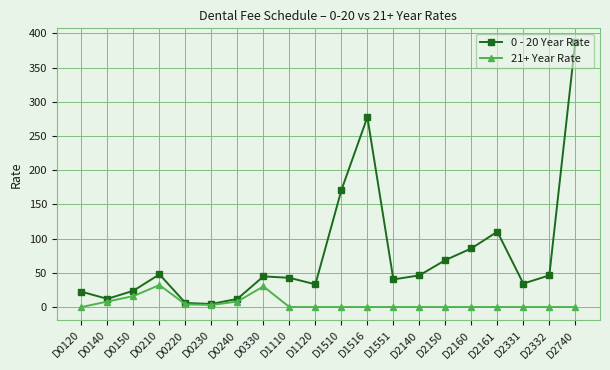

What is the highest value of the 0 - 20 Year Rate series?

387.9